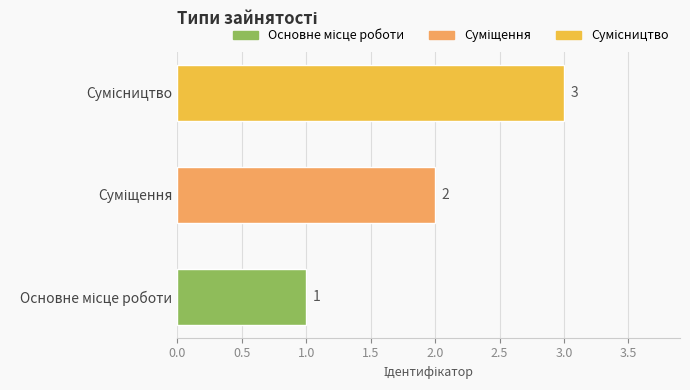

How many series are shown in this chart?

1